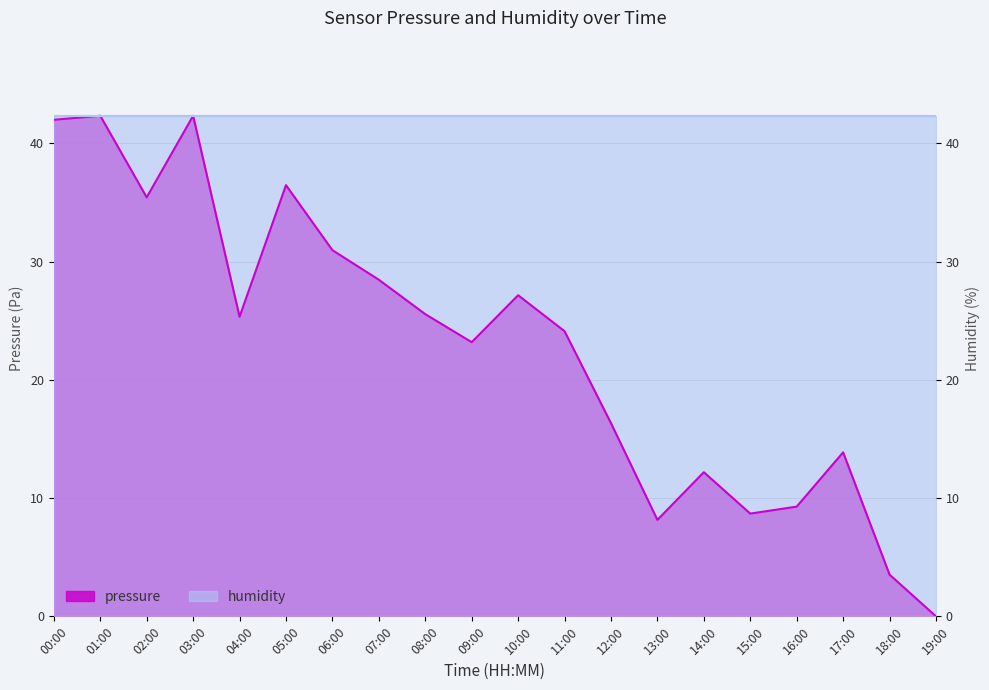

Does the chart display data point markers on the line(s)?

No